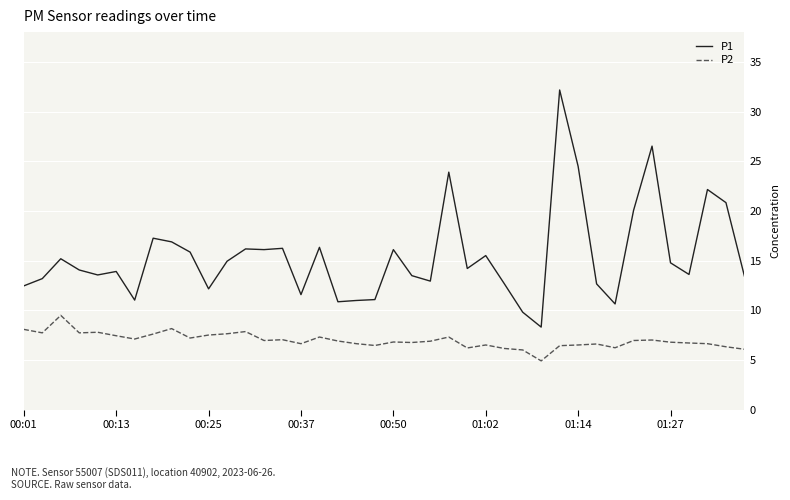

What is the difference between the maximum and minimum values in the P2 series?

4.6